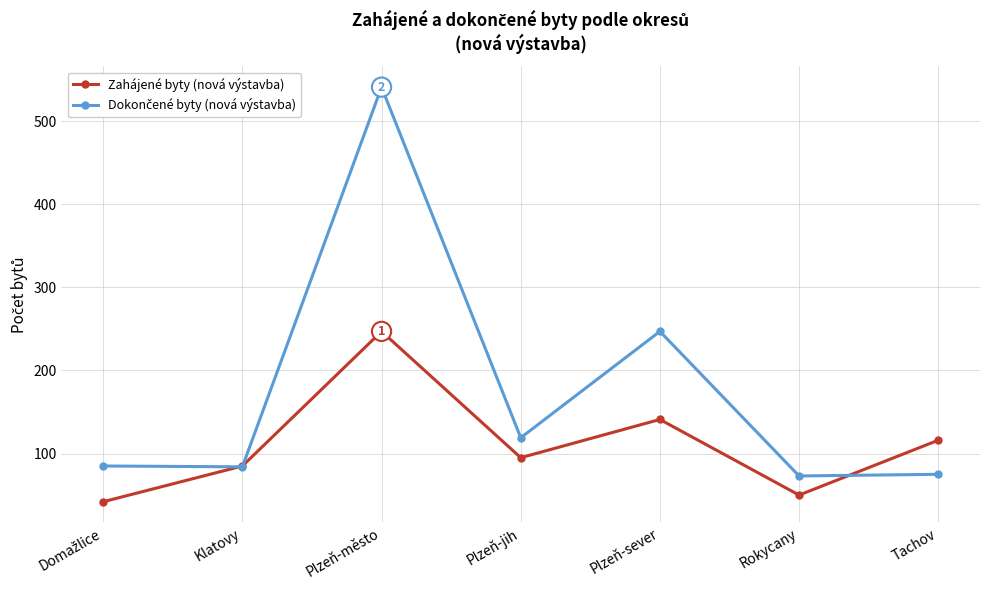

Where is the first local maximum for Zahájené byty (nová výstavba)?

Plzeň-město